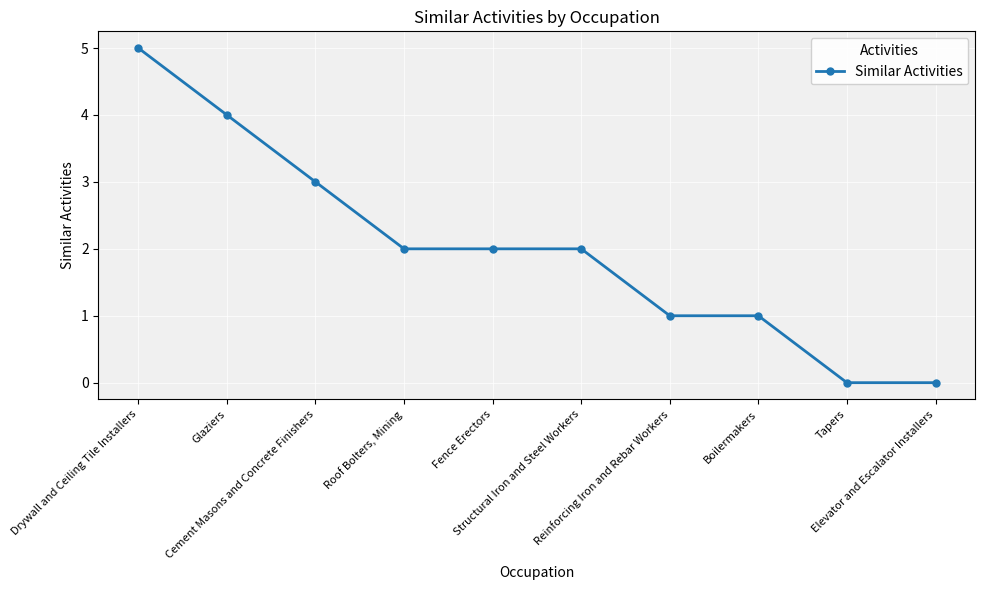

Reading left to right, transcribe all the data shown in this chart.

Drywall and Ceiling Tile Installers=5	Glaziers=4	Cement Masons and Concrete Finishers=3	Roof Bolters, Mining=2	Fence Erectors=2	Structural Iron and Steel Workers=2	Reinforcing Iron and Rebar Workers=1	Boilermakers=1	Tapers=0	Elevator and Escalator Installers=0